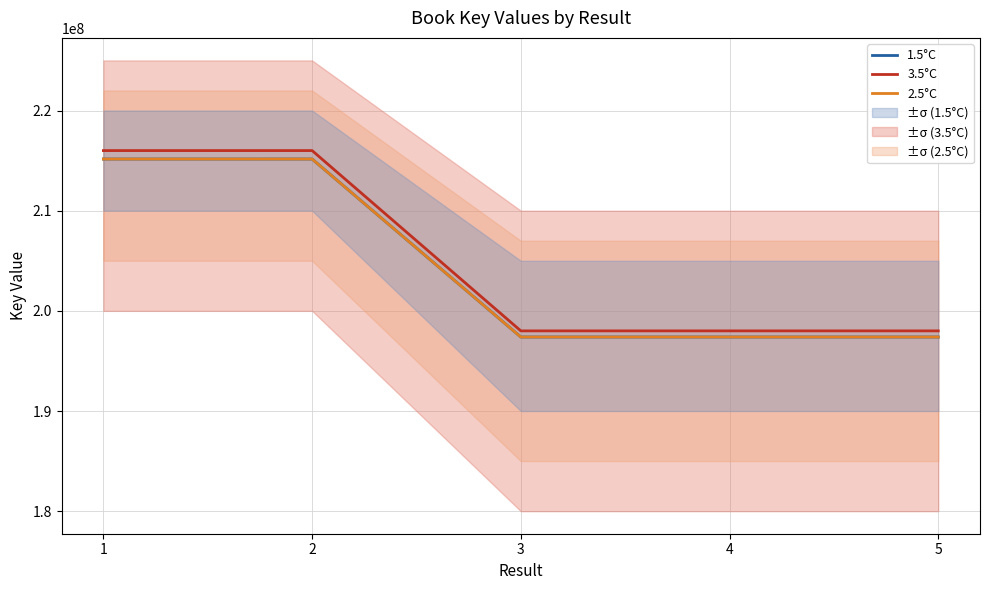

What is the difference between the 1.5°C values at 2 and 3?

17768445